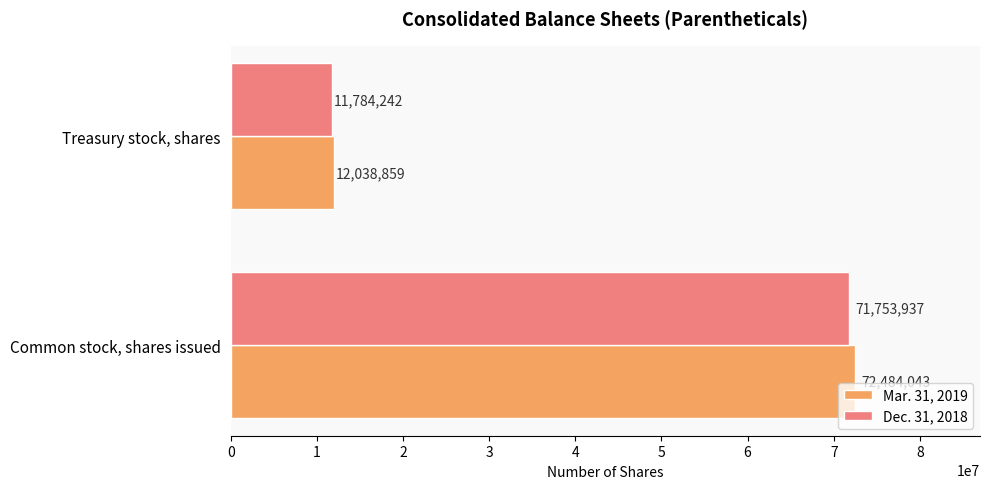

The value of Dec. 31, 2018 at Treasury stock, shares is 11784242. True or false?

True